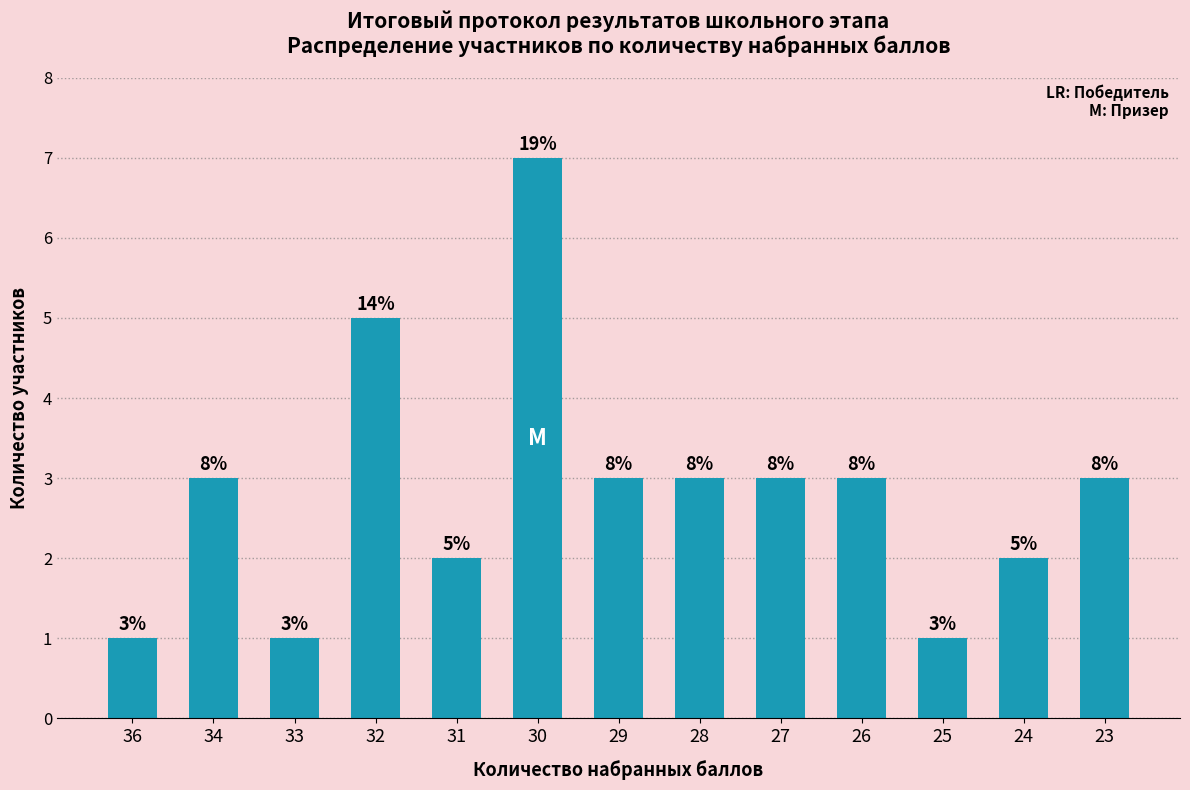

Reading left to right, extract all data points from this chart.

36=1	34=3	33=1	32=5	31=2	30=7	29=3	28=3	27=3	26=3	25=1	24=2	23=3